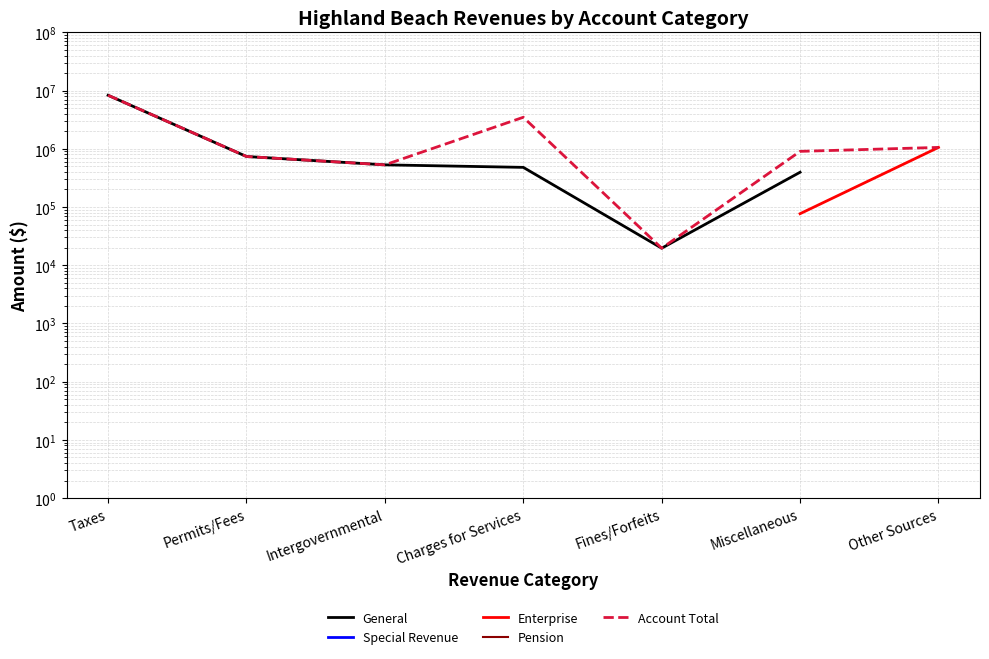

The Account Total series shows 903842.0 at Miscellaneous. True or false?

True